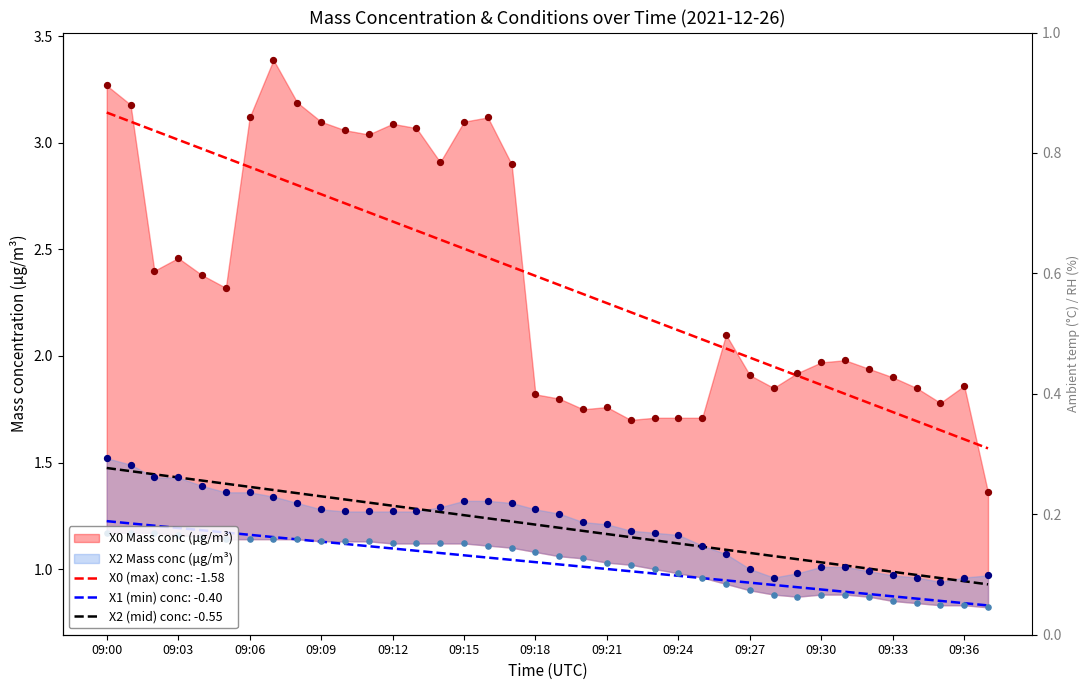

At how many categories does at least one series exceed 2?

19